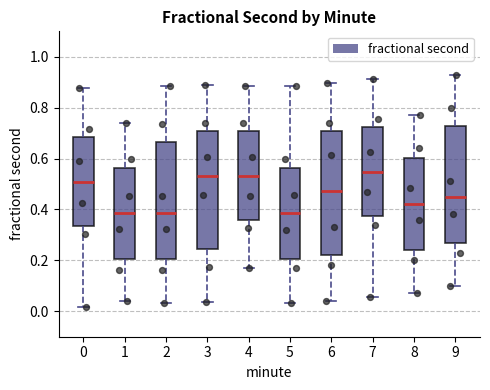

Reading left to right, read every box against the y-axis: the position of its median line, the range the box covers, and the ends of its whiskers. The values are not printed on the chart, so give them approximately, as read against the axis.

0: median 0.50, box 0.34 to 0.68, whiskers 0.02 to 0.88
1: median 0.38, box 0.20 to 0.56, whiskers 0.04 to 0.74
2: median 0.38, box 0.20 to 0.66, whiskers 0.04 to 0.88
3: median 0.54, box 0.24 to 0.70, whiskers 0.04 to 0.88
4: median 0.54, box 0.36 to 0.70, whiskers 0.16 to 0.88
5: median 0.38, box 0.20 to 0.56, whiskers 0.04 to 0.88
6: median 0.48, box 0.22 to 0.70, whiskers 0.04 to 0.90
7: median 0.54, box 0.38 to 0.72, whiskers 0.06 to 0.92
8: median 0.42, box 0.24 to 0.60, whiskers 0.08 to 0.78
9: median 0.44, box 0.26 to 0.72, whiskers 0.10 to 0.92